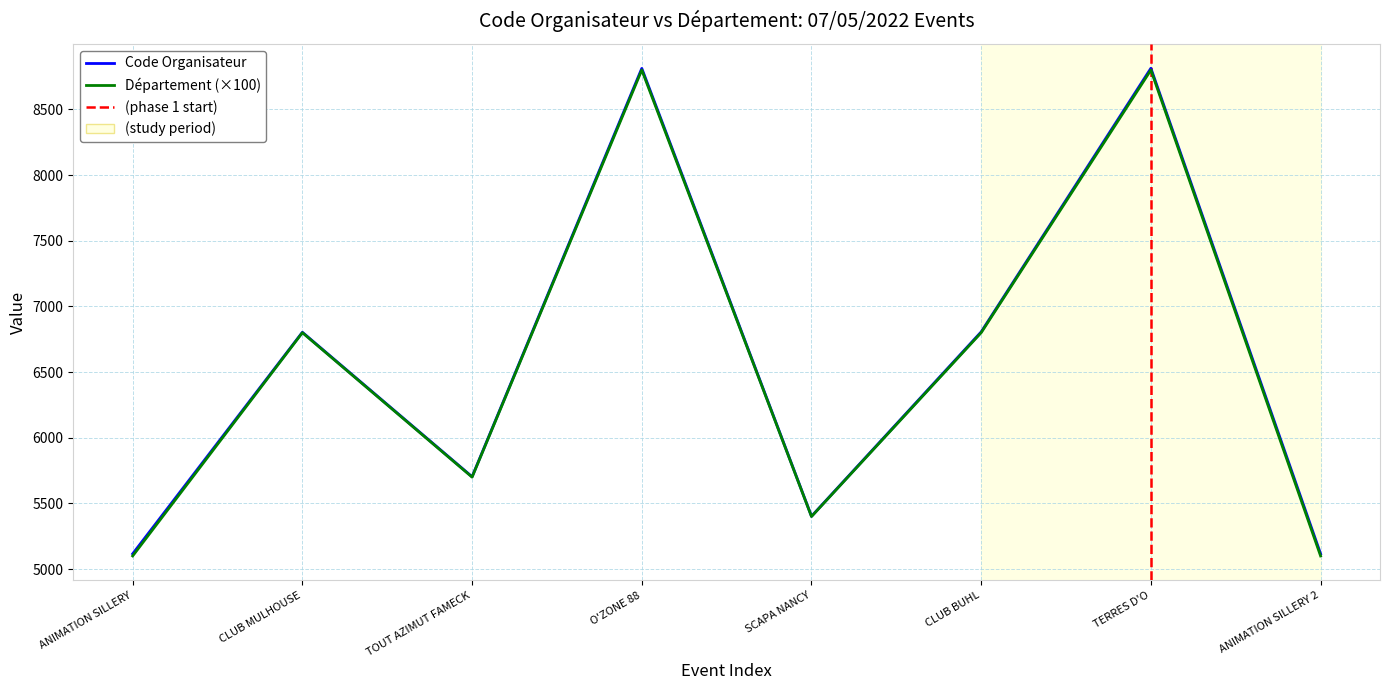

What is the difference between the maximum and minimum values in the Code Organisateur series?

3697